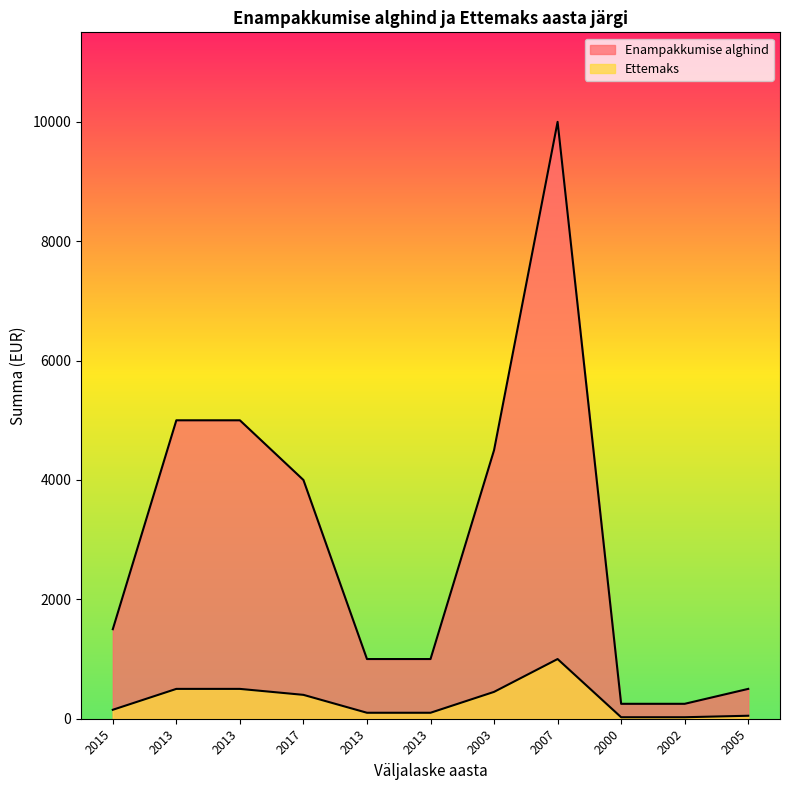

What is the label of the 8th point from the left?

2007